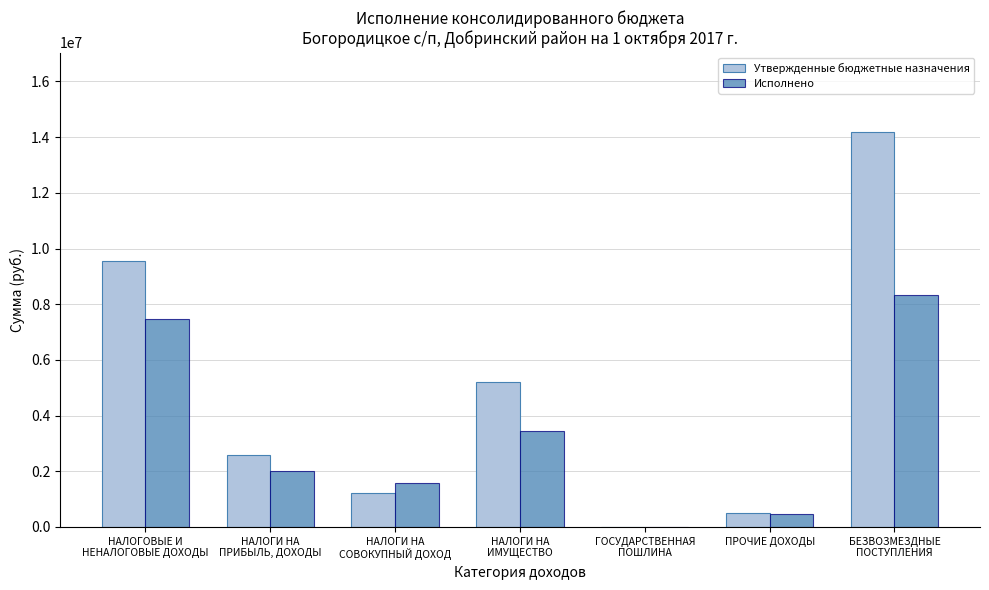

What is the sum of all Исполнено values?

23261022.8